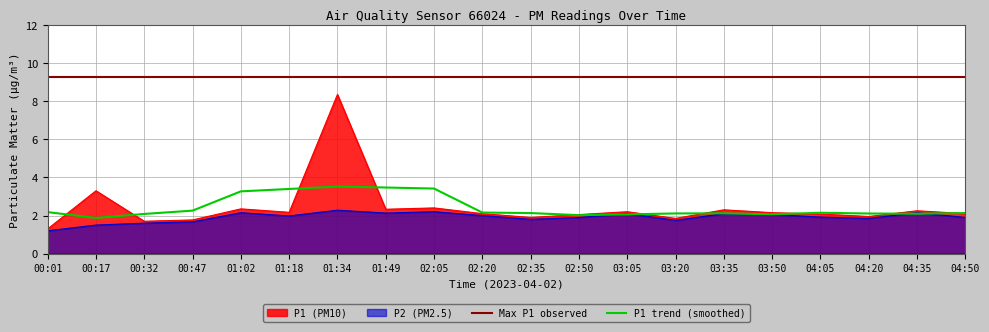

Where is P1 (PM10) nearest to the value 4?

00:17